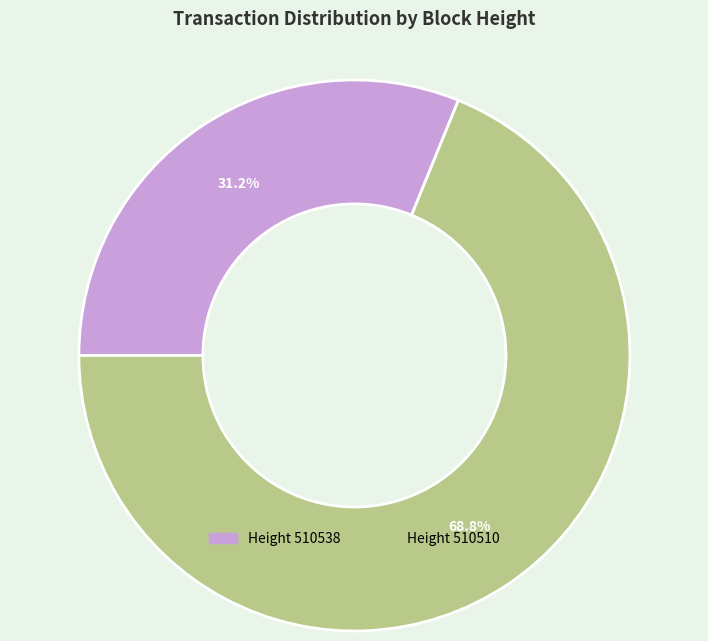

Is there a majority slice in this chart?

Yes